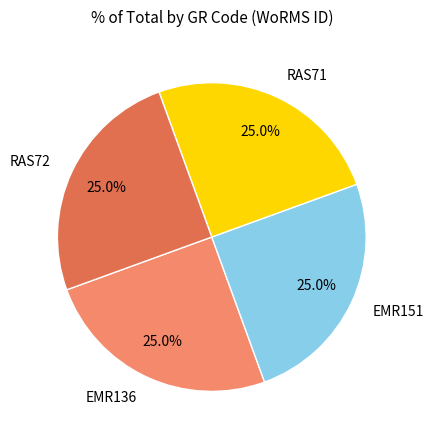

Approximately how many times larger is the value at EMR151 compared to RAS71?

1.0